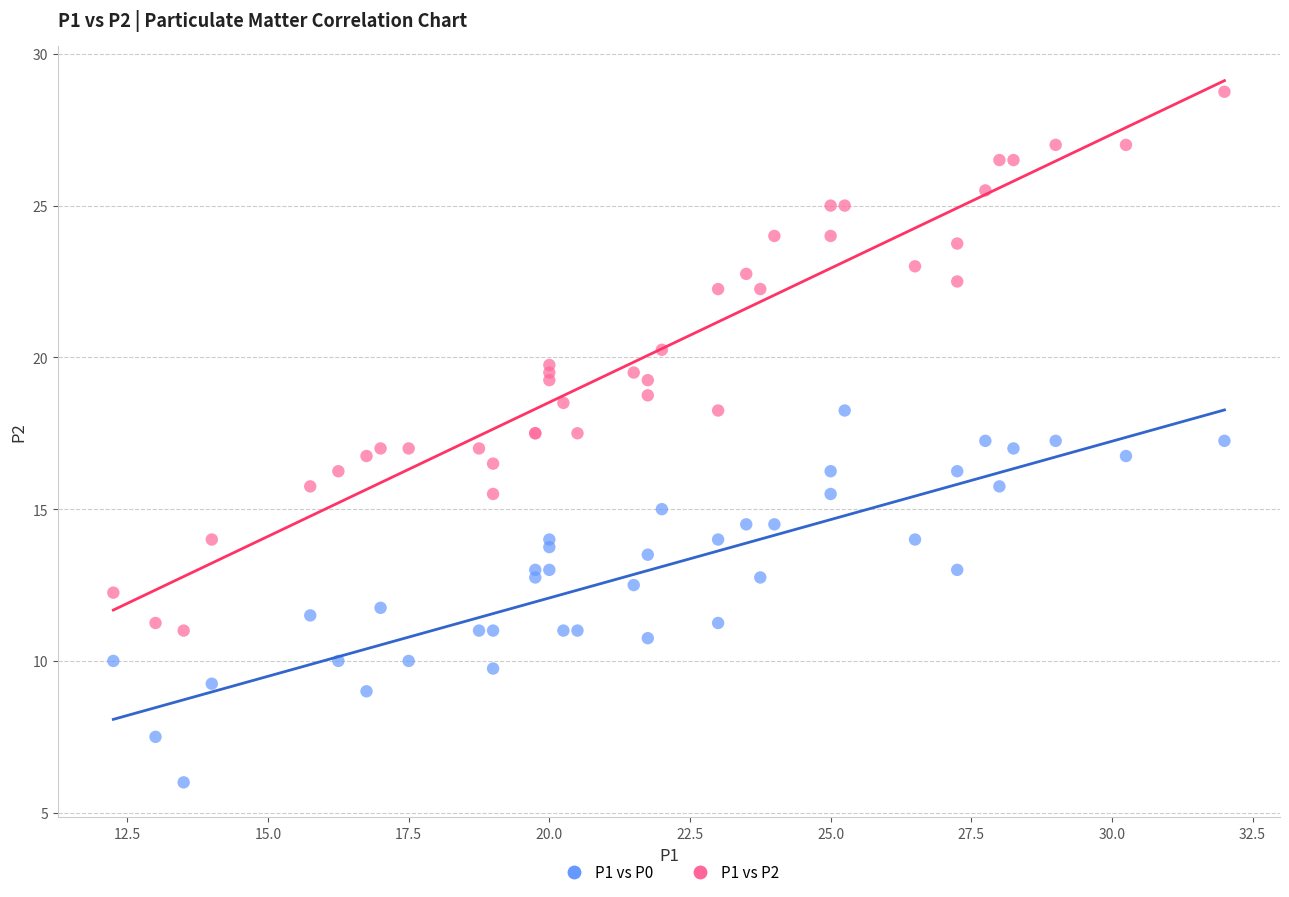

Which series contains the highest Y value?

P1 vs P2